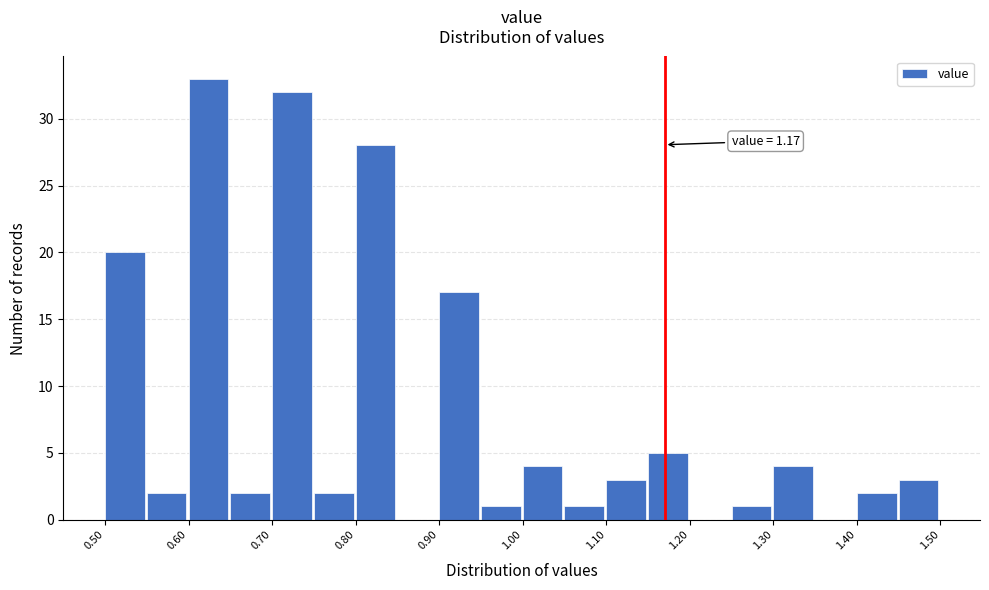

Which range on the x-axis has the tallest bar?

0.60 to 0.65